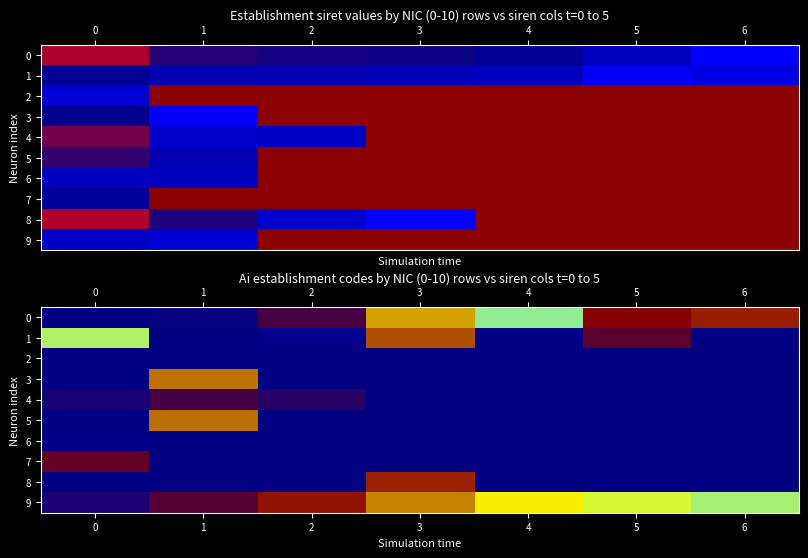

At which label does 6 reach its minimum?

2